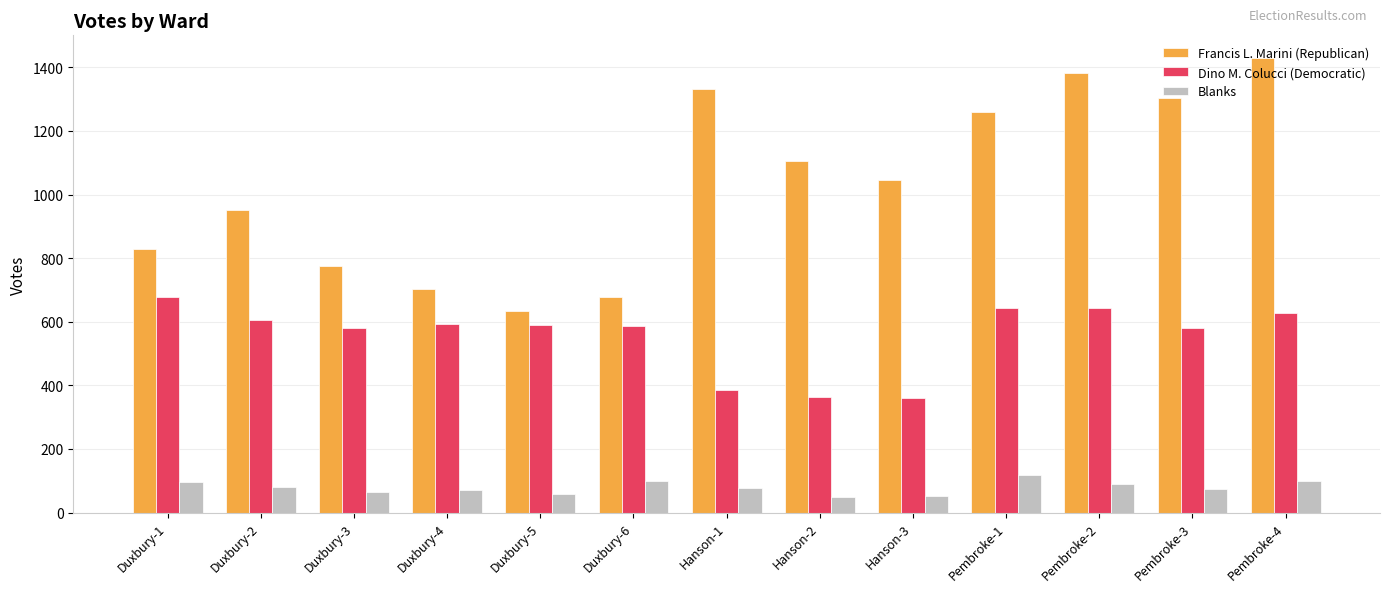

What is the label of the 1st bar from the right?

Pembroke-4